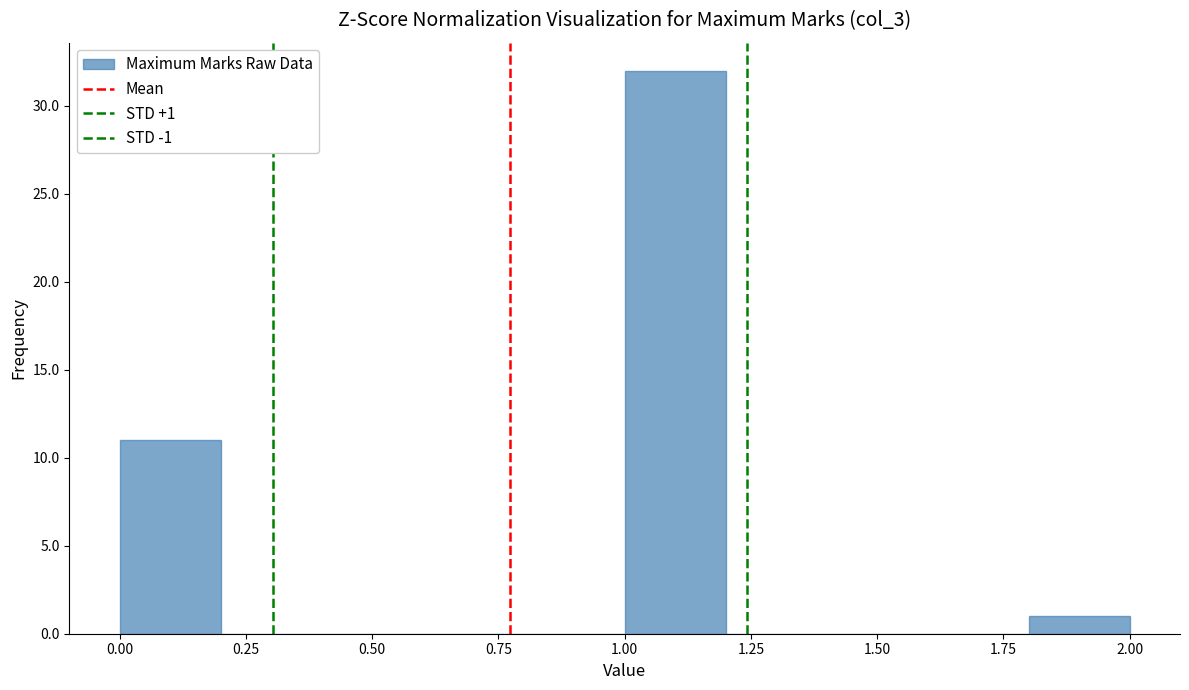

Which range on the x-axis has the tallest bar?

1.0 to 1.2